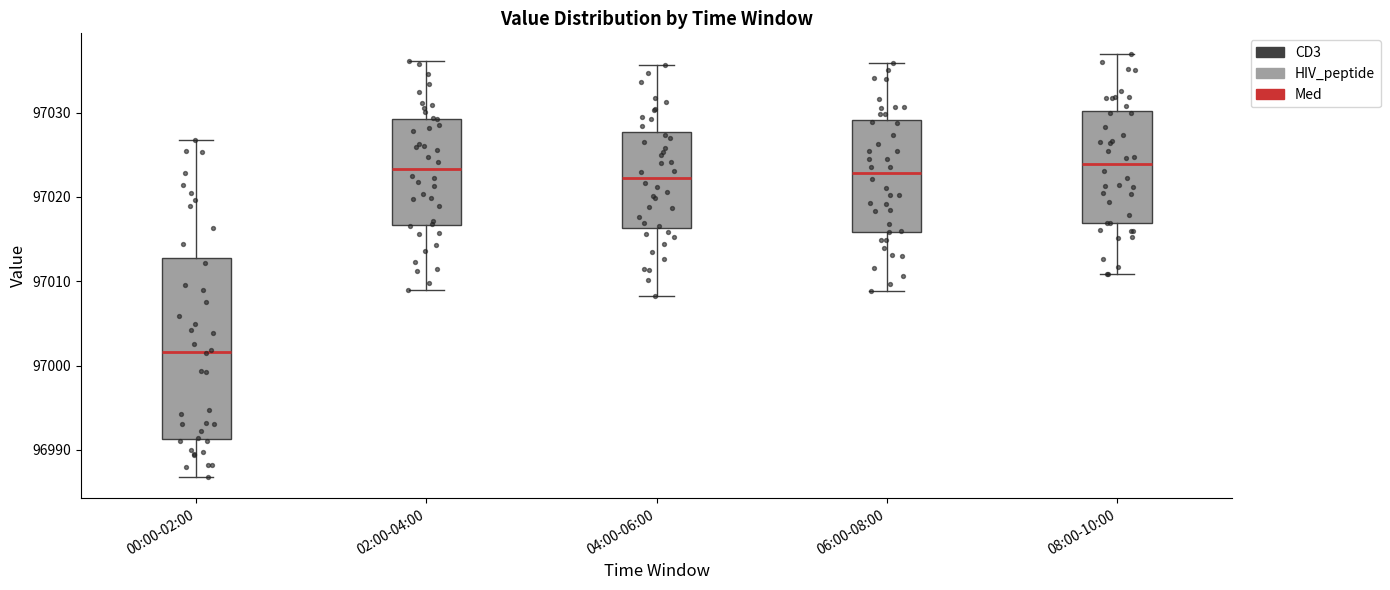

Which box is the tallest, from its lower edge to its upper edge?

00:00-02:00